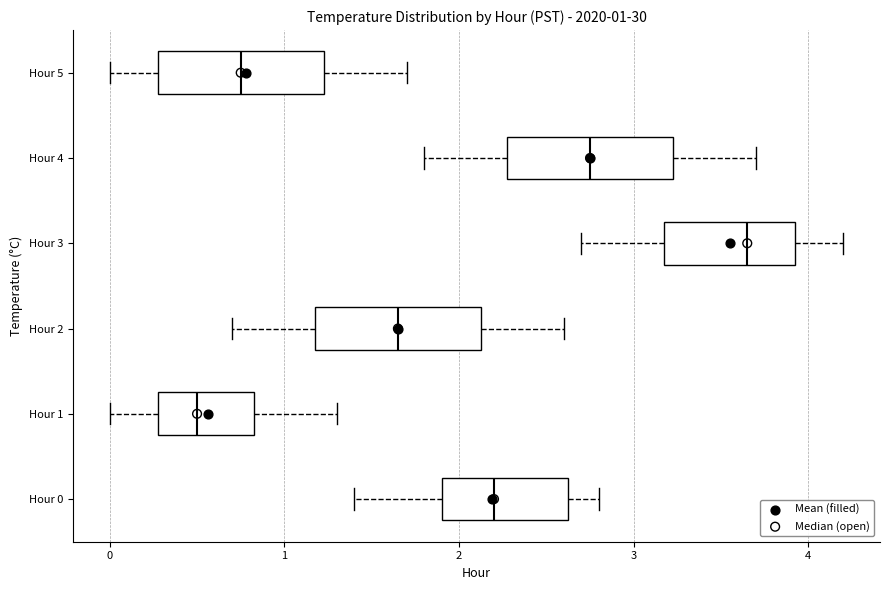

Which box has the furthest to the right median line?

Hour 3